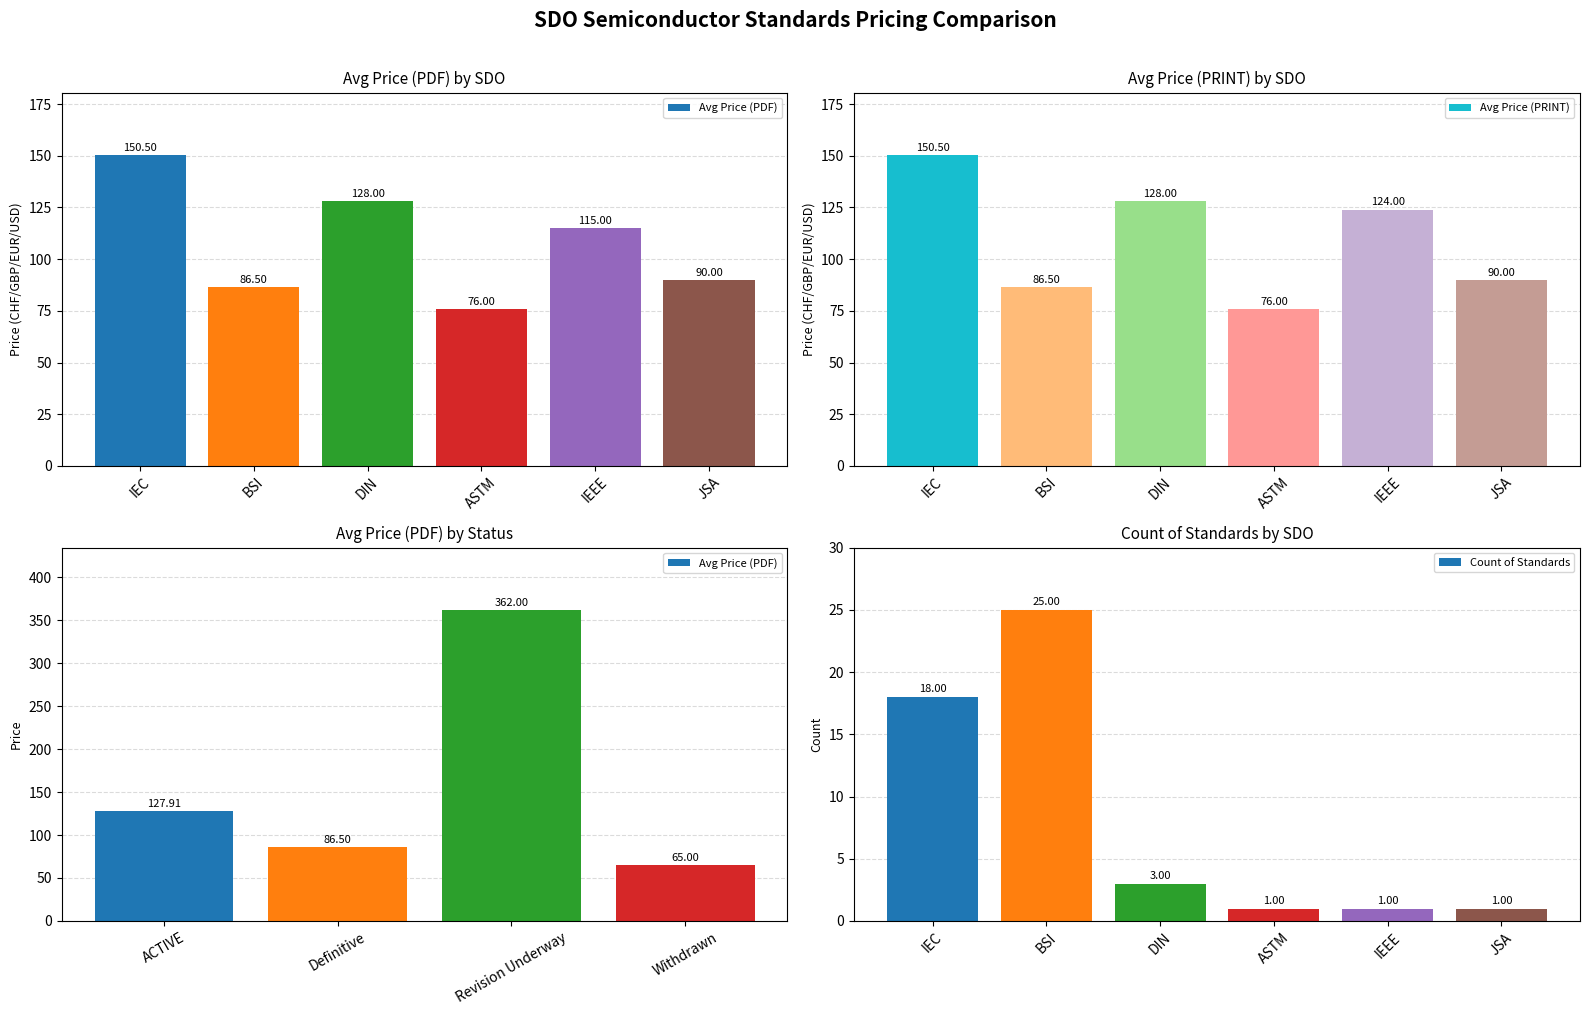

Where is Avg Price (PRINT) nearest to the value 113?

IEEE